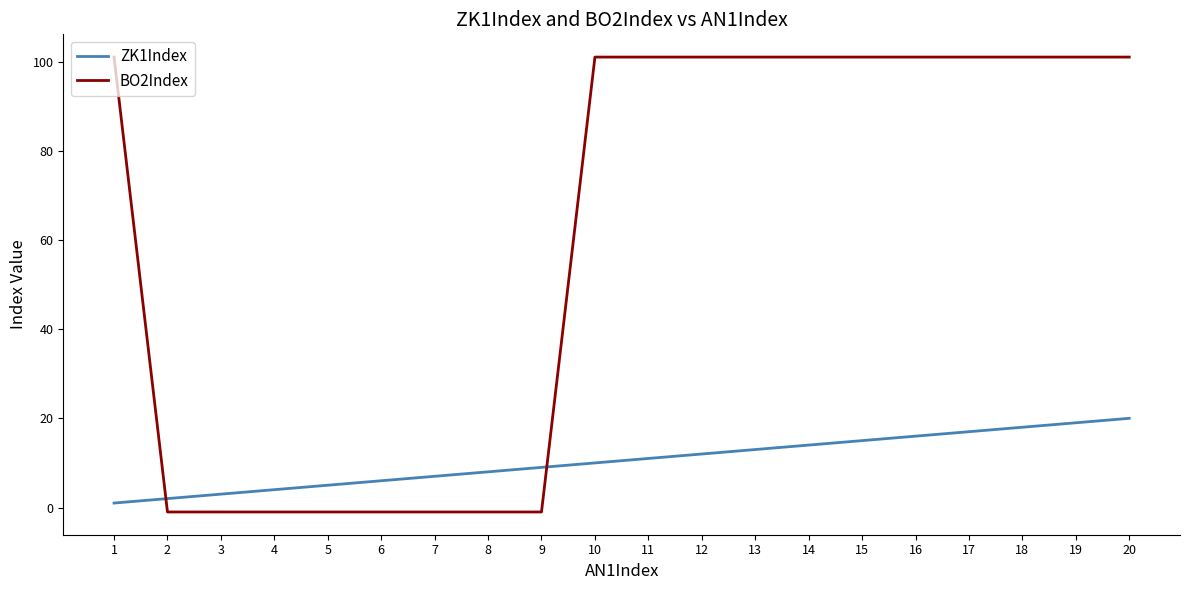

At how many categories does at least one series exceed 19?

12